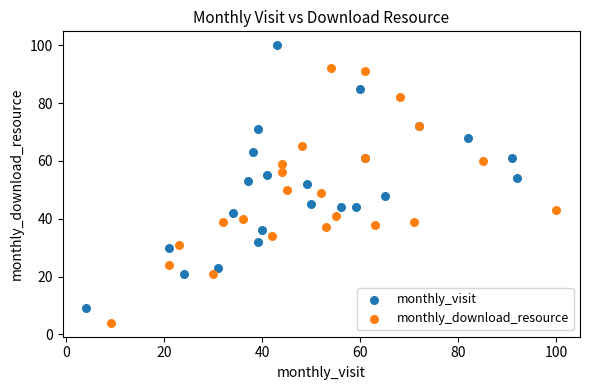

Which series contains the highest Y value?

monthly_visit